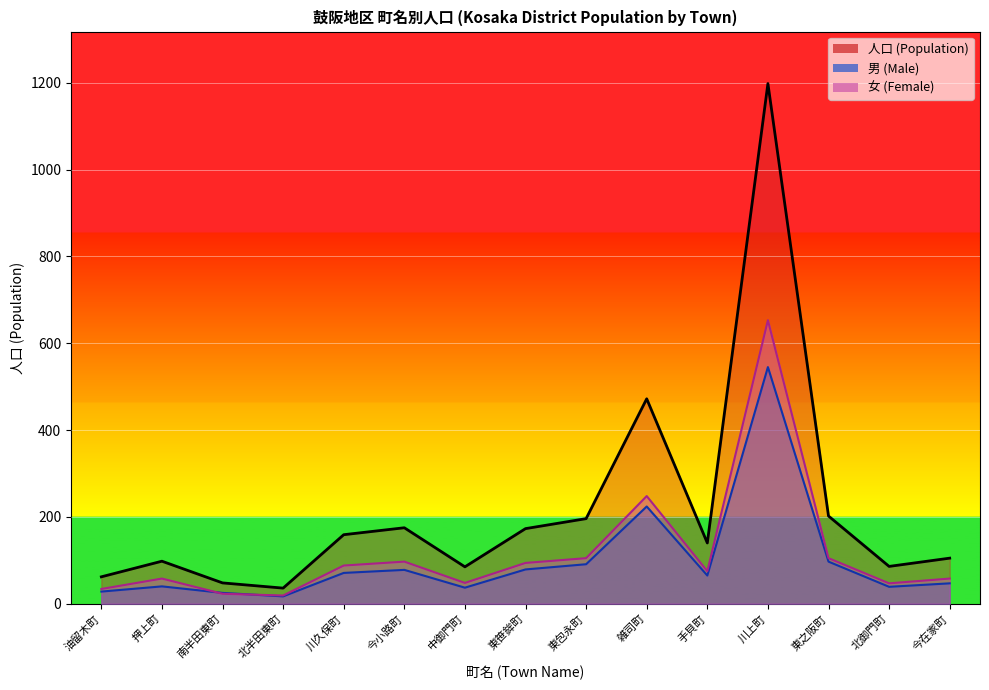

At which category is the sum across all series the highest?

川上町